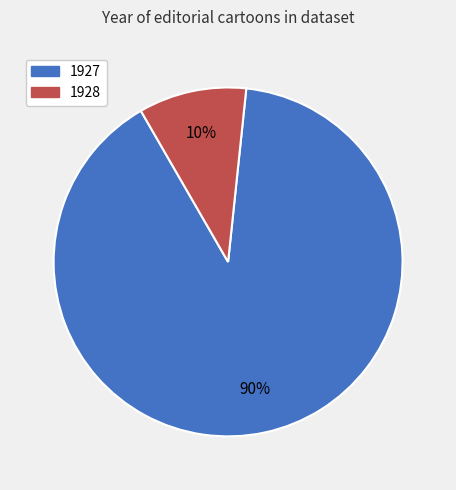

How many segments does this pie chart have?

2